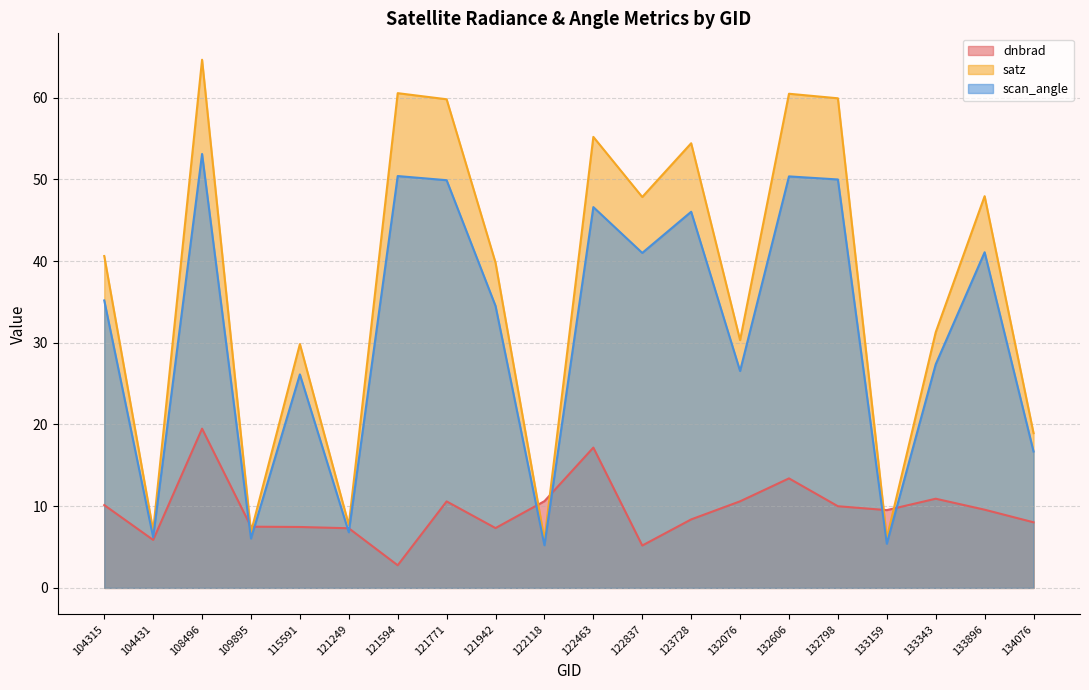

What are all the series names shown in the legend?

dnbrad, satz, scan_angle